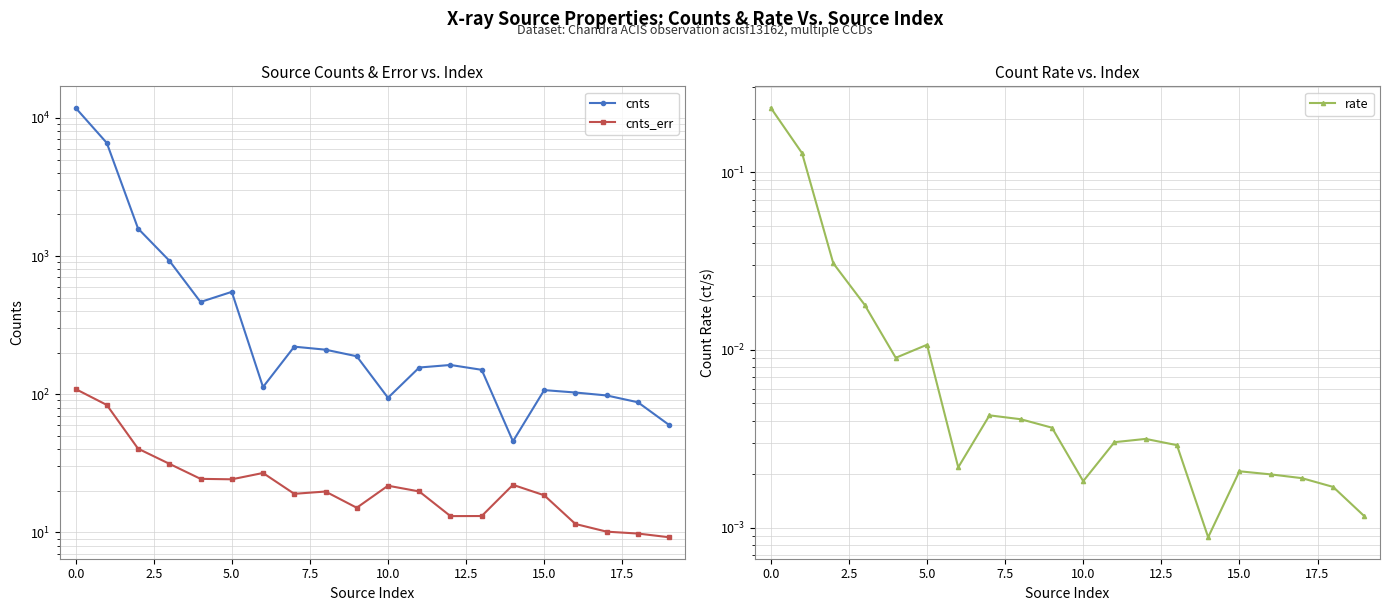

Rank the series at 15 from lowest to highest value.

rate, cnts_err, cnts